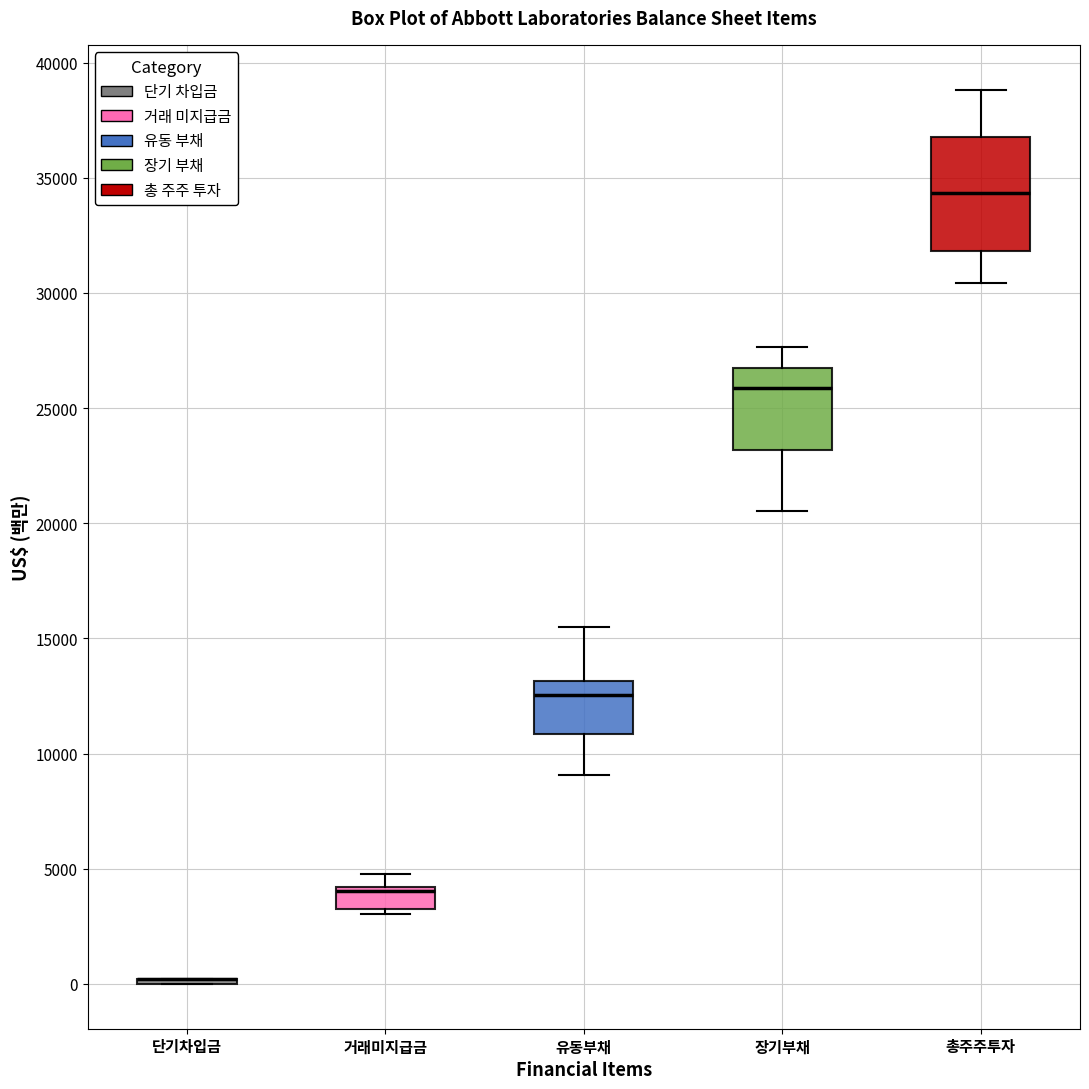

Comparing the boxes themselves (not the whiskers), which one is the tallest?

총주주투자